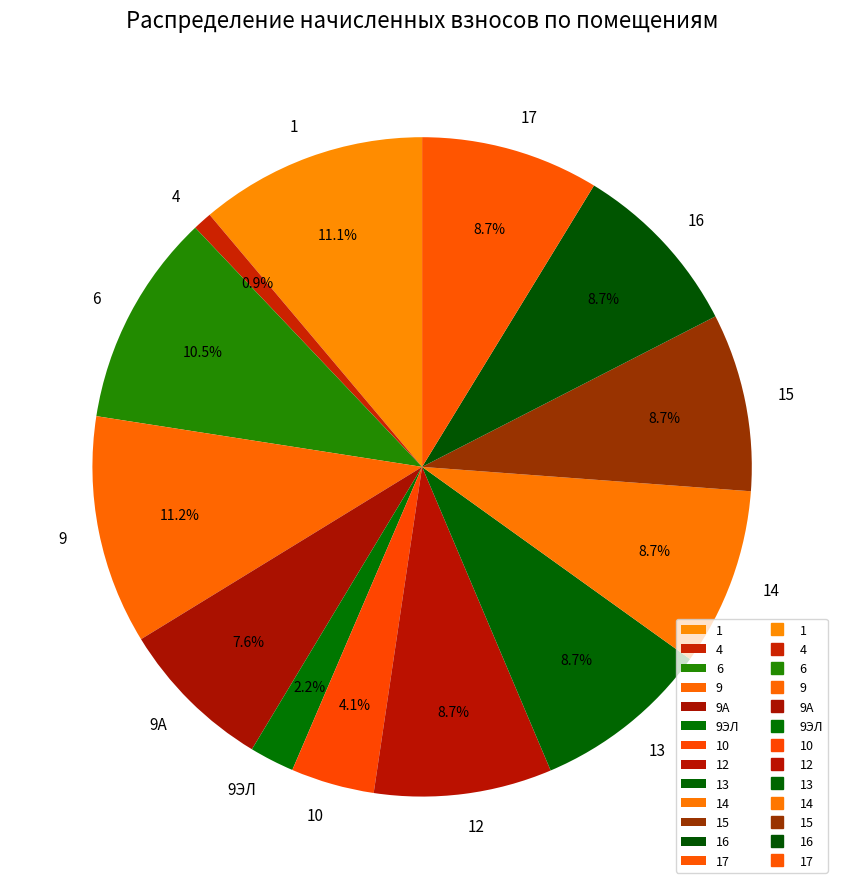

To the nearest percent, what percentage of the pie is 1?

11%